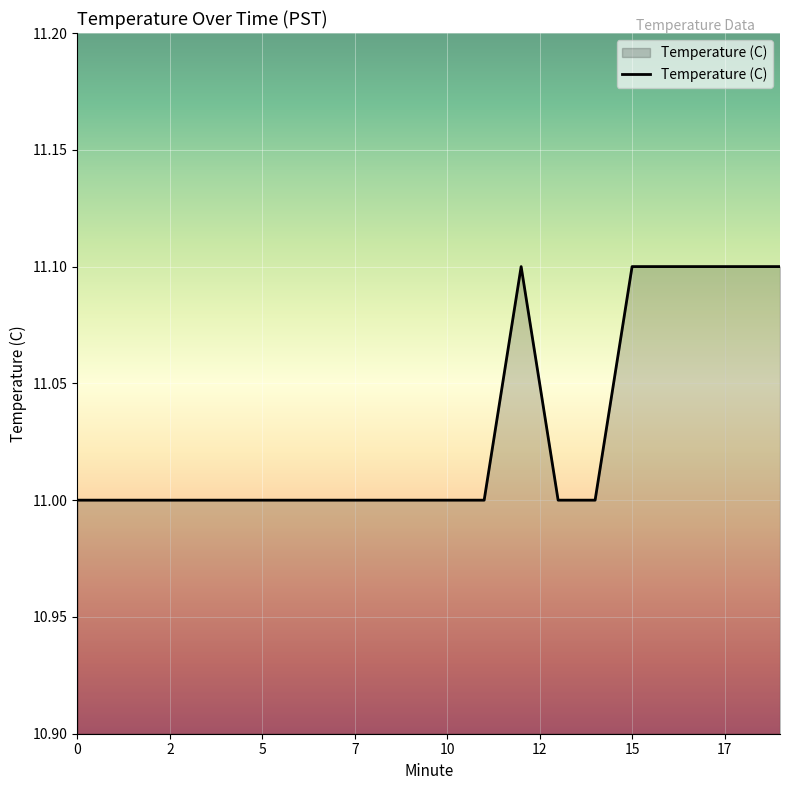

What is the maximum value shown in the chart?

11.1